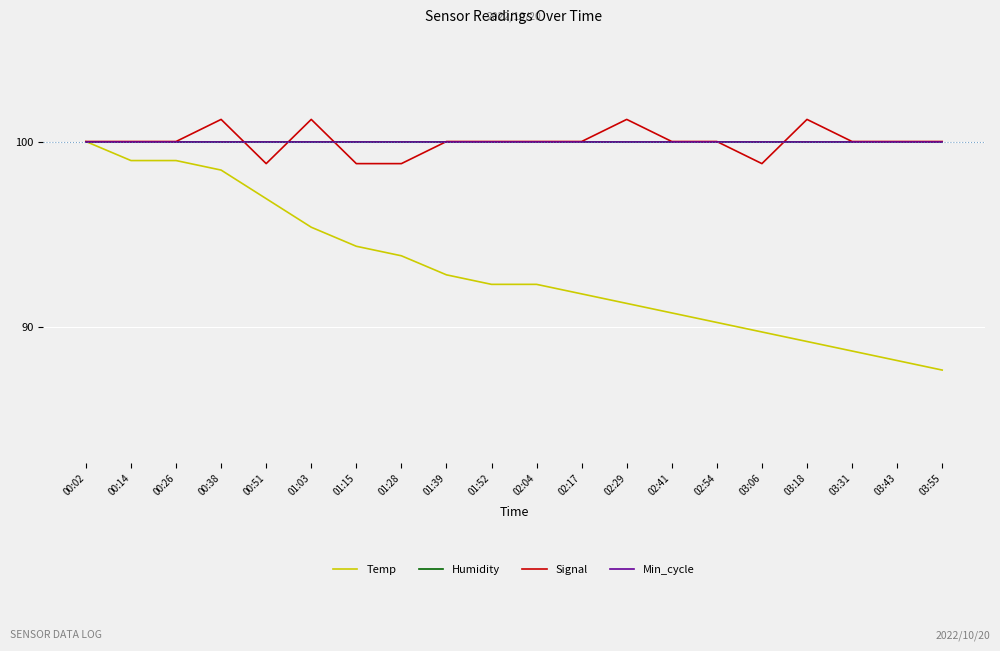

Is this an area chart (filled region under the line)?

No